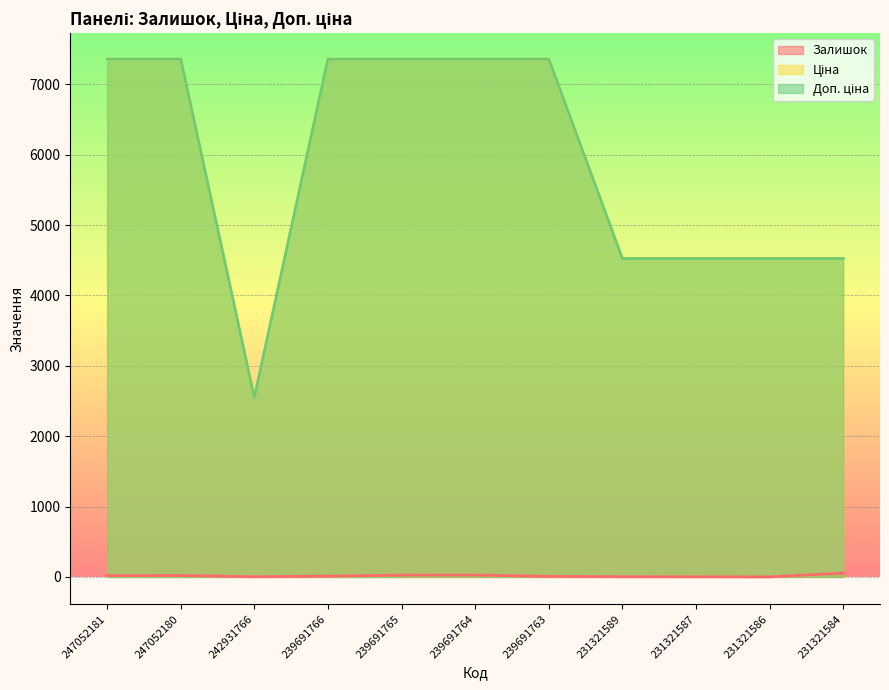

True or false: Ціна and Залишок intersect in this chart.

False